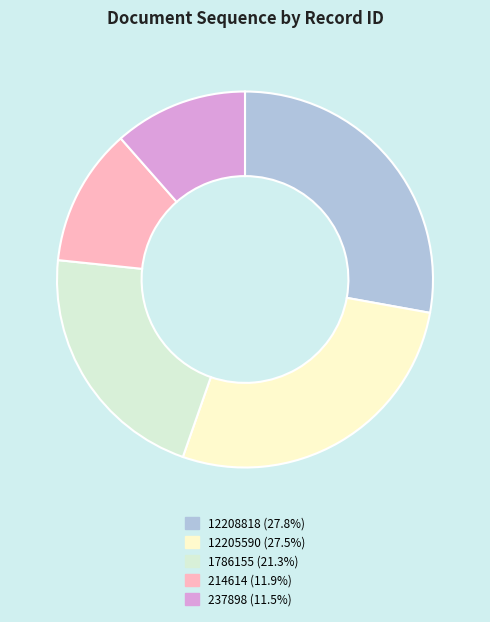

Do 1786155 and 12205590 together represent more than half of the pie?

No